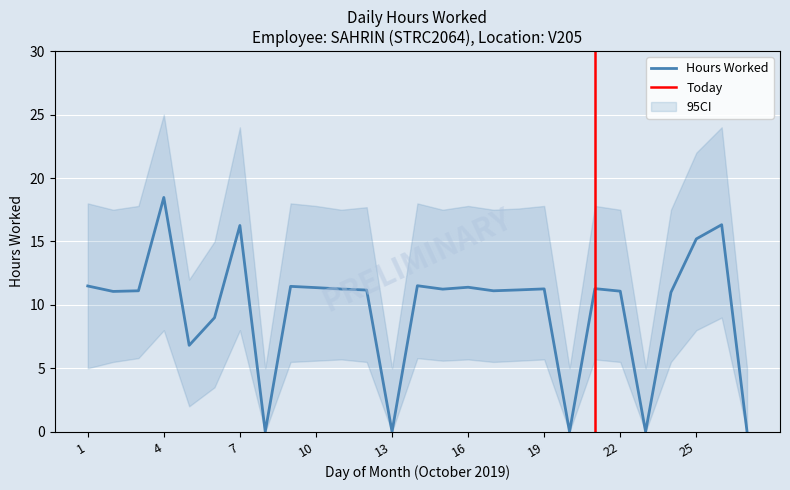

The value at 12 is 11.2. True or false?

True